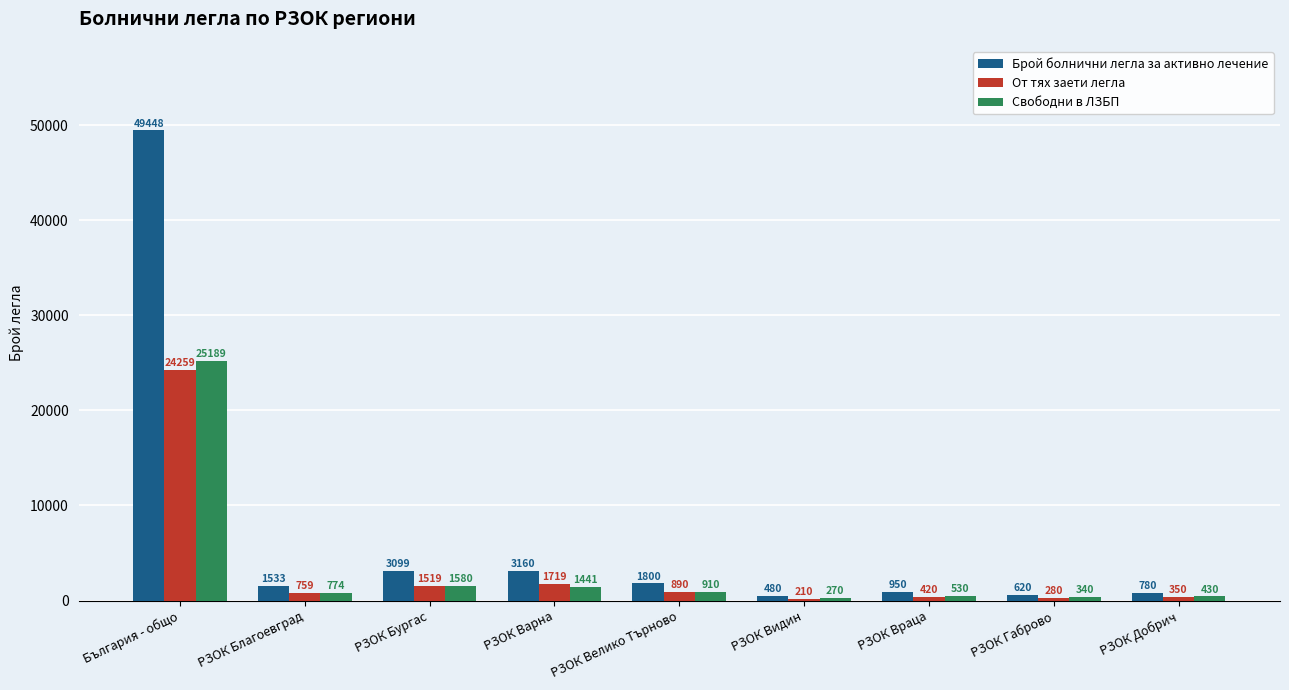

How many values in the От тях заети легла series are below 759?

4